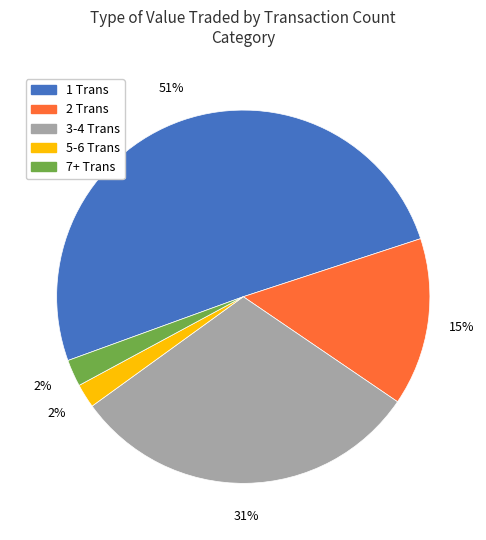

Combined, do 3-4 Trans and 7+ Trans account for over 50%?

No